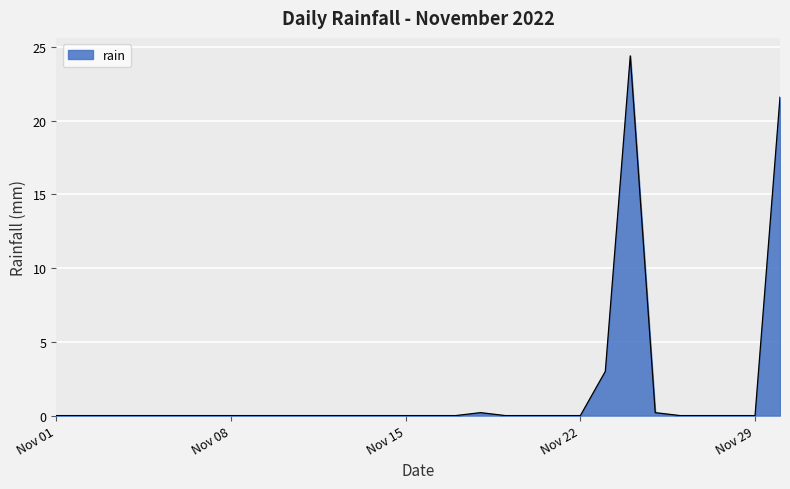

What is the difference between the maximum and minimum values?

24.4